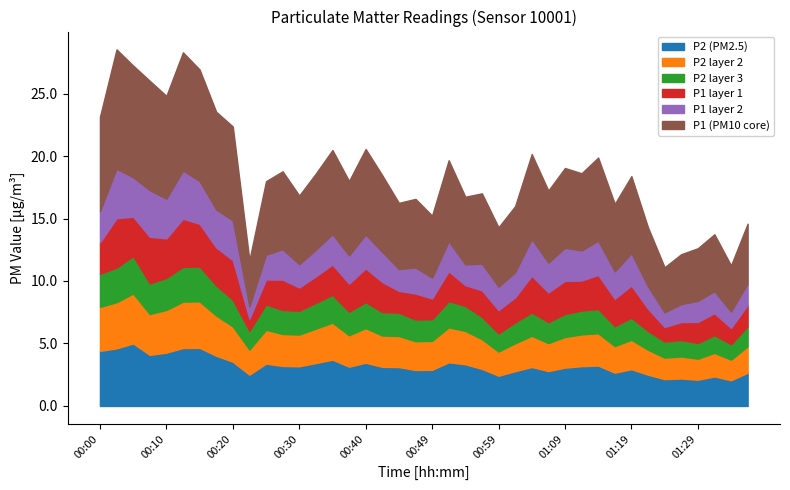

What are all the series names shown in the legend?

P1, P2